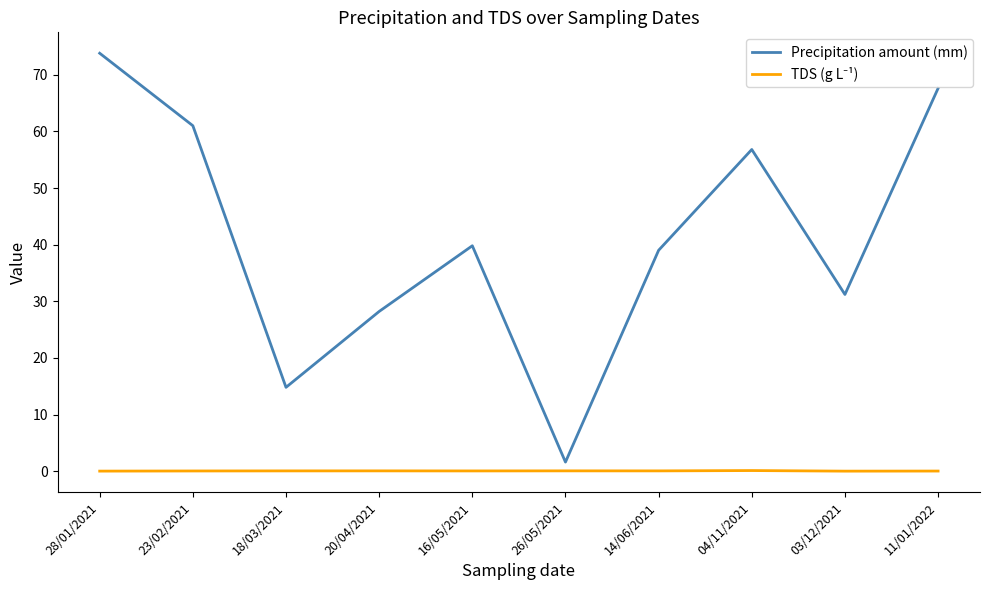

What is the difference between the second highest and second lowest values in the Precipitation amount (mm) series?

52.8